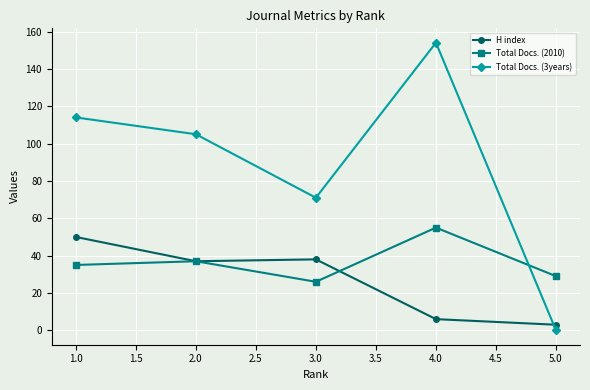

Reading left to right, transcribe all the data shown in this chart.

H index: 1.0=50	2.0=37	3.0=38	4.0=6	5.0=3
Total Docs. (2010): 1.0=35	2.0=37	3.0=26	4.0=55	5.0=29
Total Docs. (3years): 1.0=114	2.0=105	3.0=71	4.0=154	5.0=0